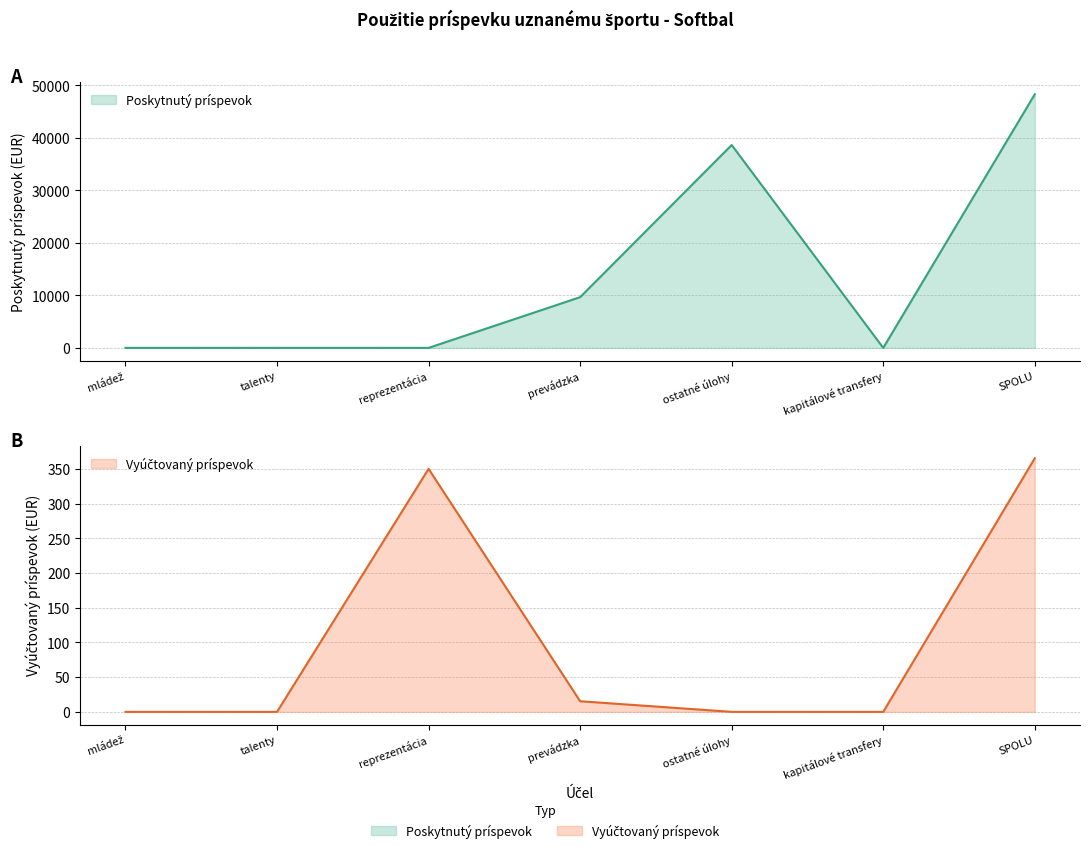

True or false: Vyúčtovaný príspevok and Poskytnutý príspevok intersect in this chart.

True